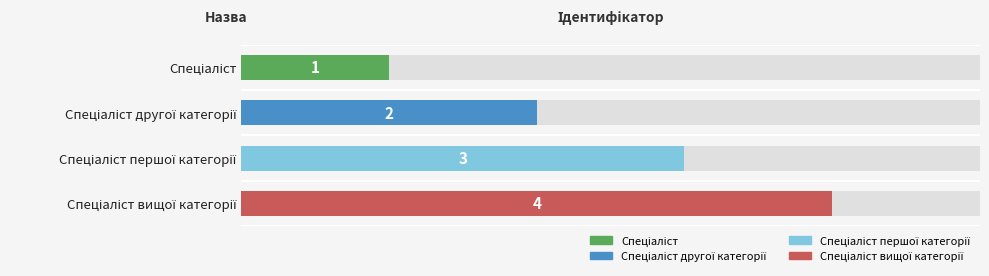

What is the smallest value displayed?

1